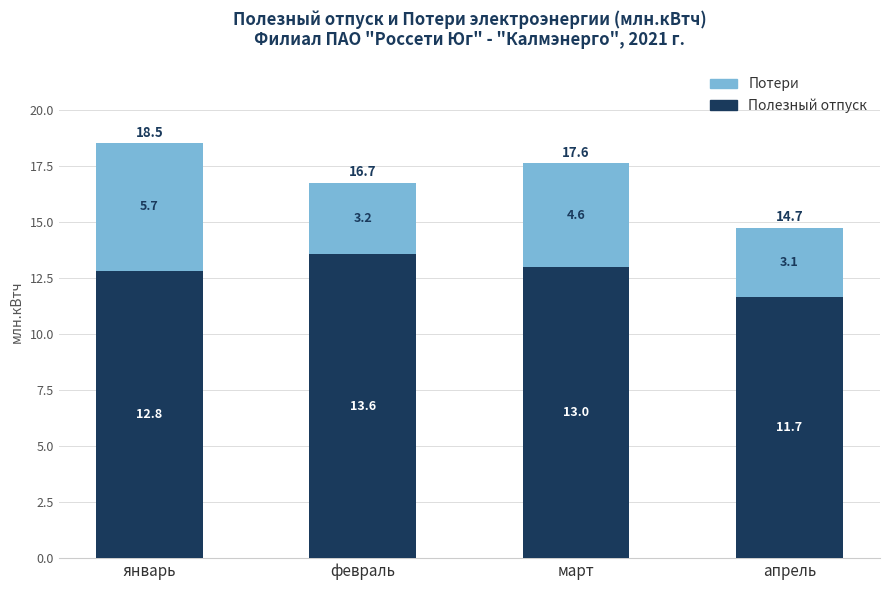

What are all the series names shown in the legend?

Потери, Полезный отпуск